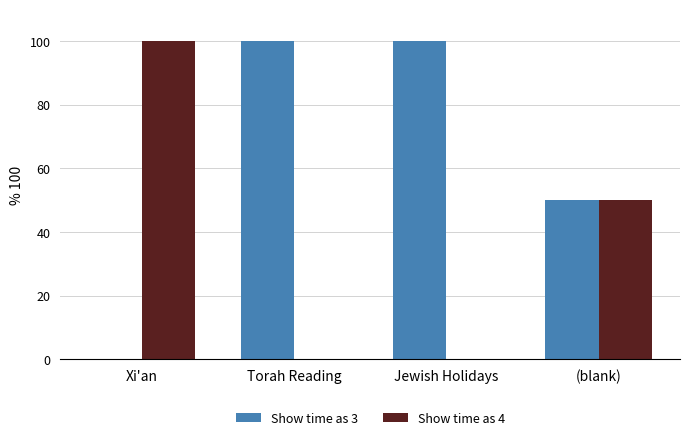

The value of Show time as 3 at Jewish Holidays is 55. True or false?

False